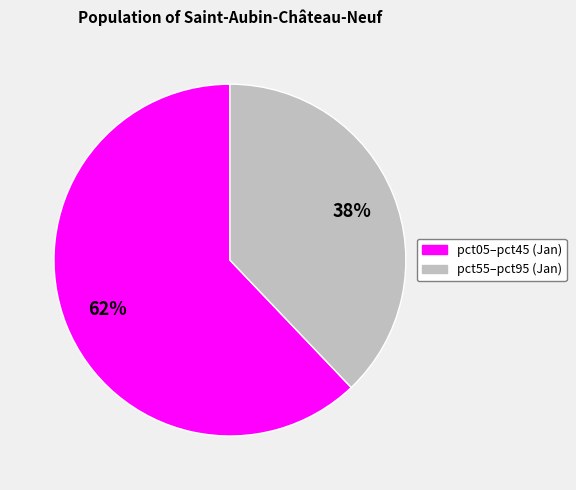

Is there any slice that represents more than half of the pie?

Yes